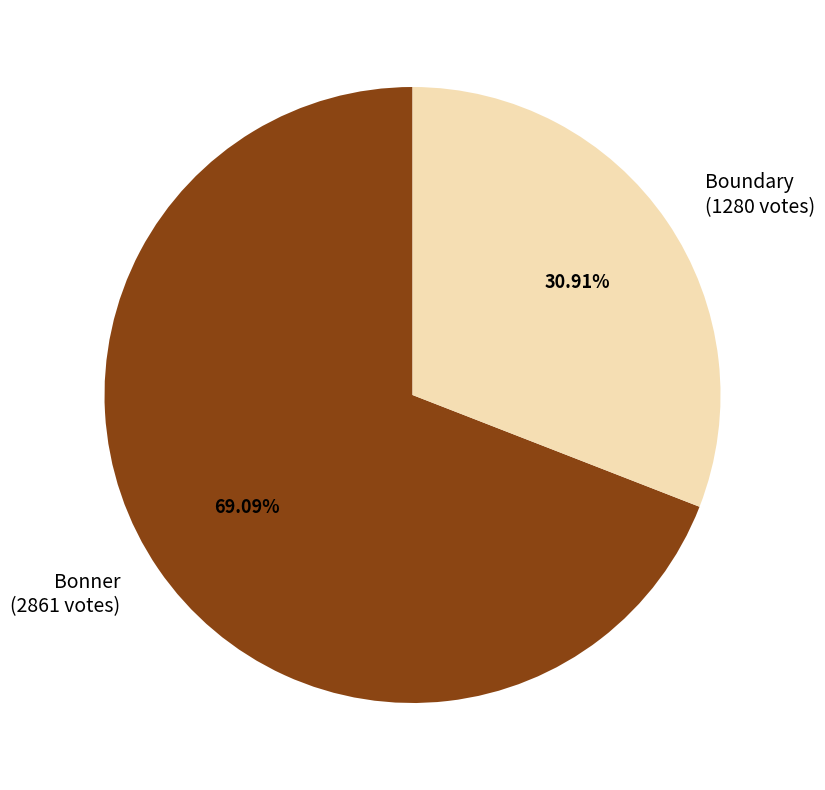

To the nearest percent, what is the average slice percentage?

50%